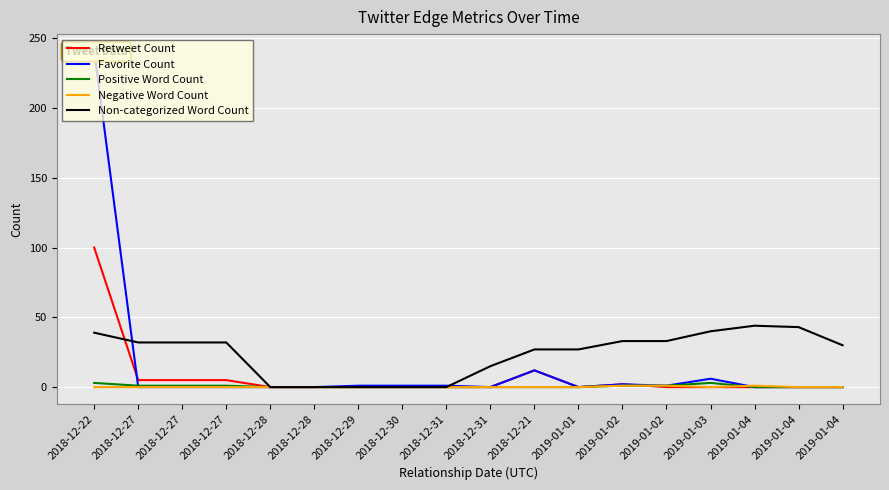

Is it true that Positive Word Count equals -2 at 2018-12-21?

False